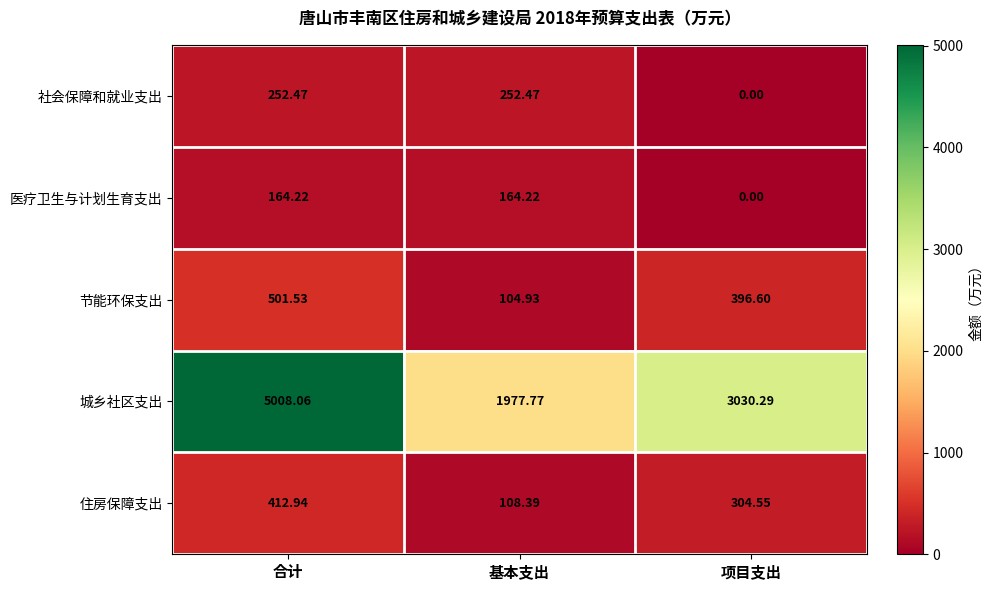

Rank the series at 合计 from lowest to highest value.

医疗卫生与计划生育支出, 社会保障和就业支出, 住房保障支出, 节能环保支出, 城乡社区支出